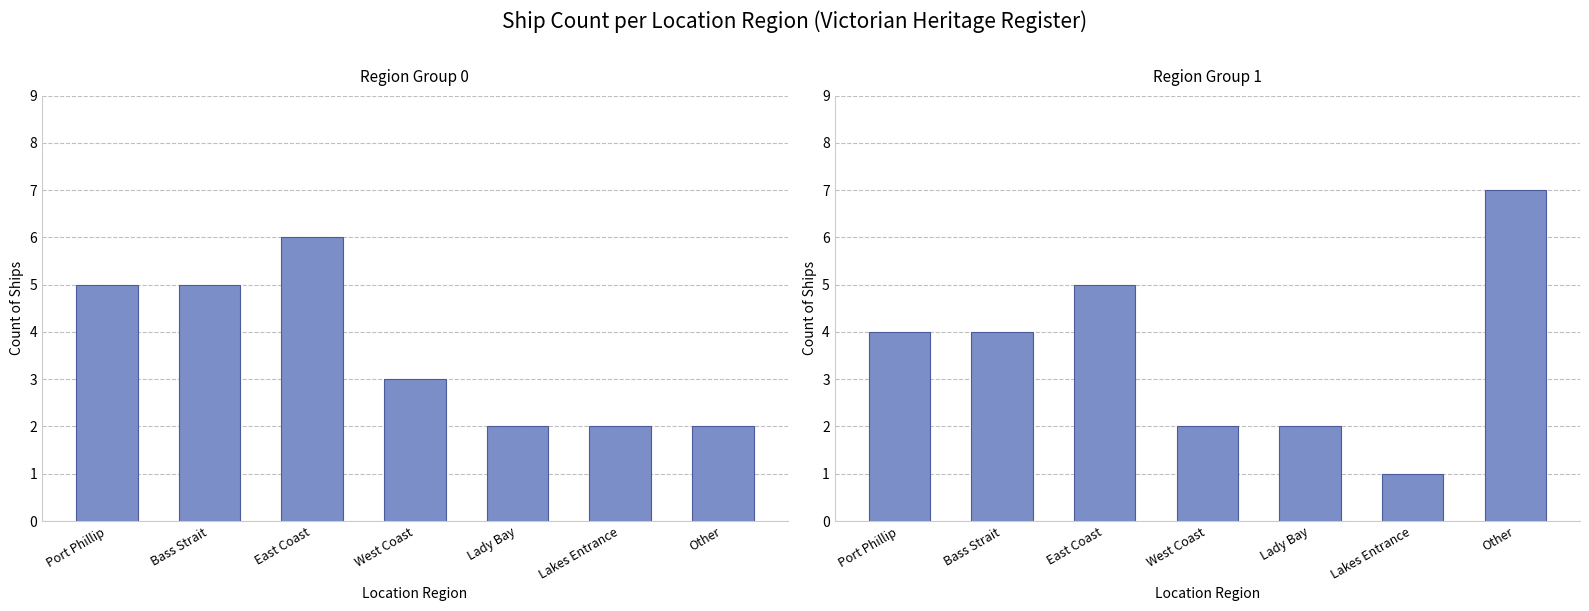

What are all the series names shown in the legend?

Region Group 0, Region Group 1